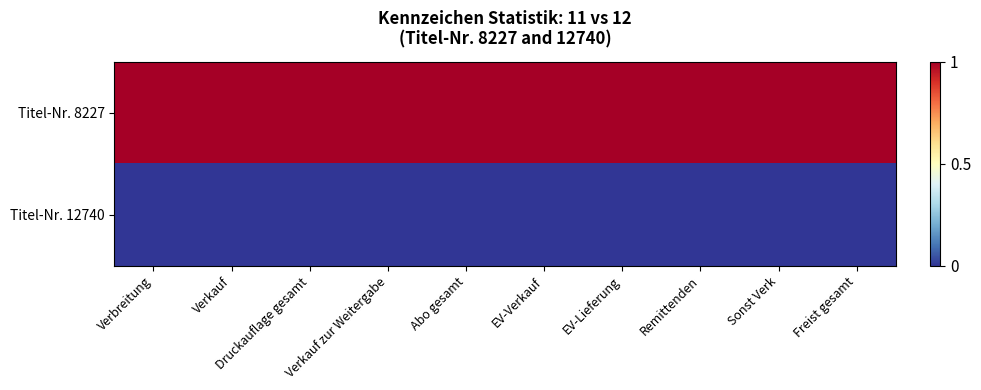

Count the number of categories in the chart.

10